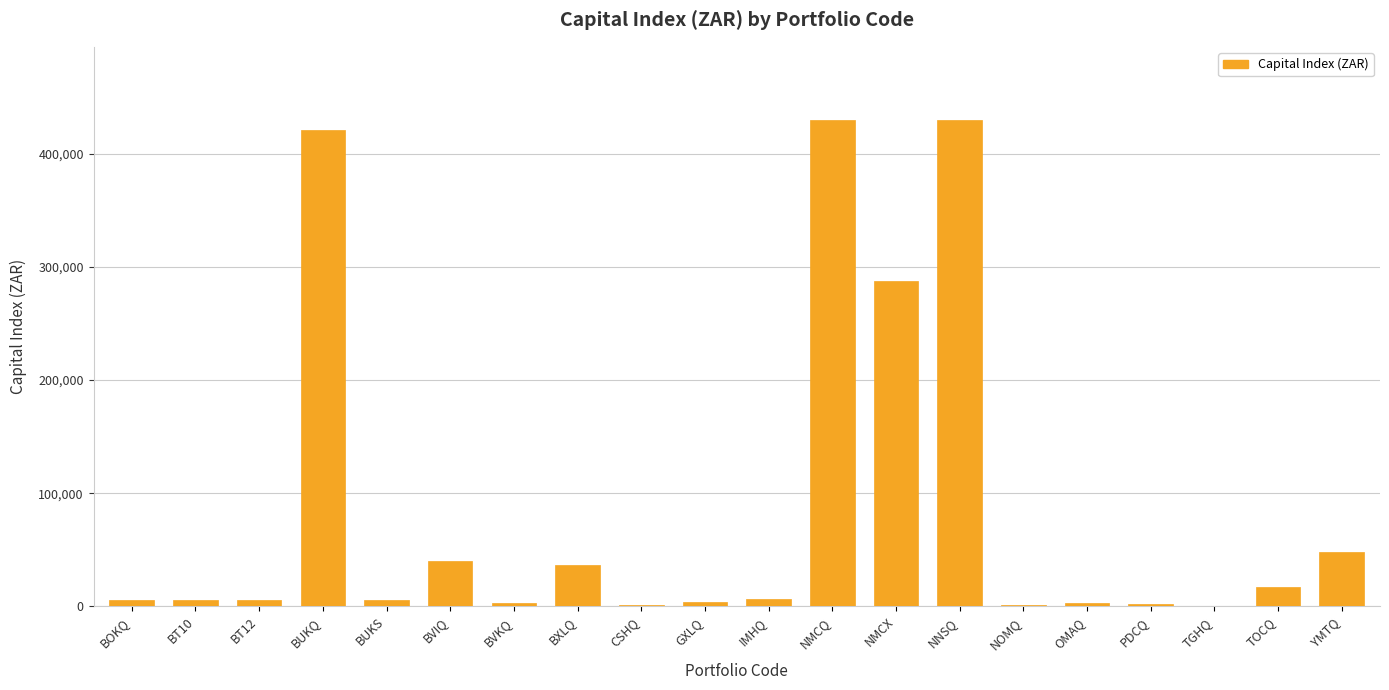

Is it true that the value at OMAQ is 2746.8?

True